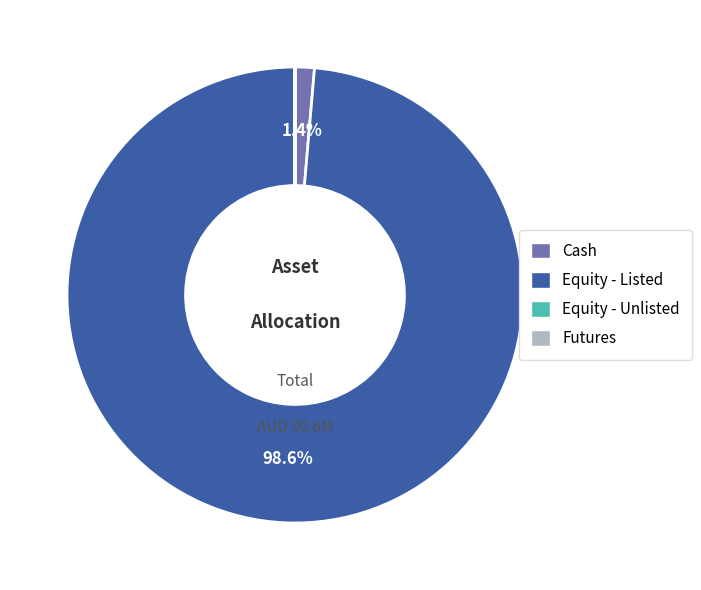

Which slice represents more than half of the pie?

Equity - Listed